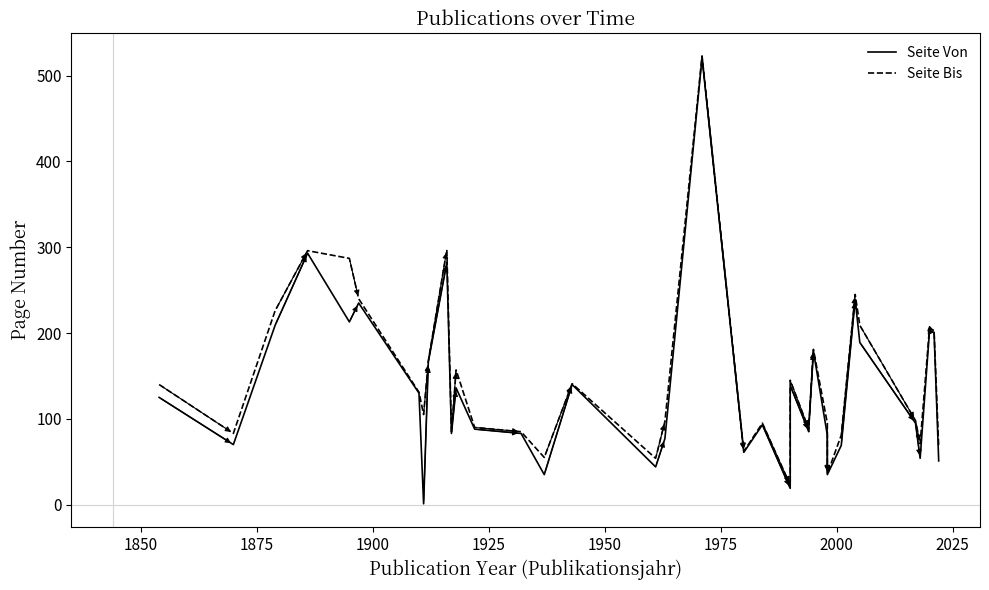

True or false: Seite Bis has more than 0 points higher than both neighbors.

True